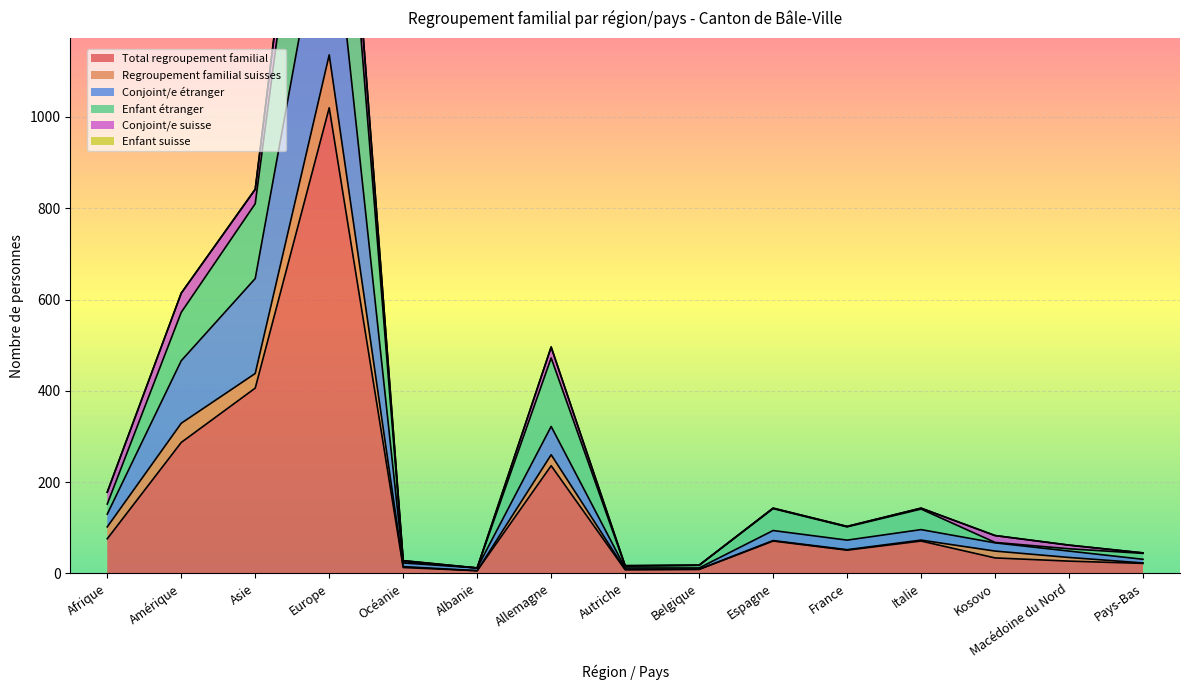

What is the maximum value for Total regroupement familial?

1020